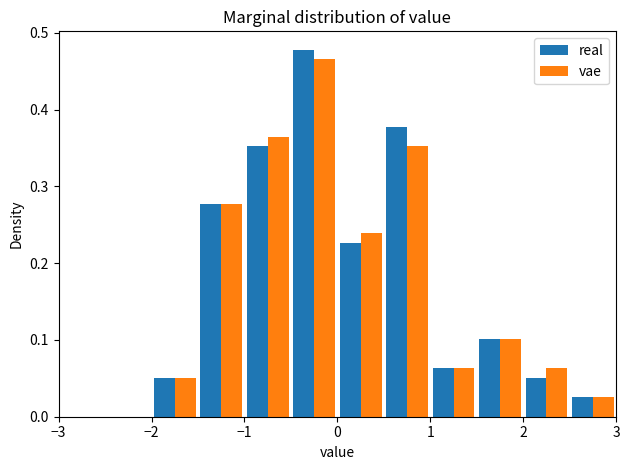

In the vae series, which range on the x-axis has the tallest bar?

-0.5 to 0.0